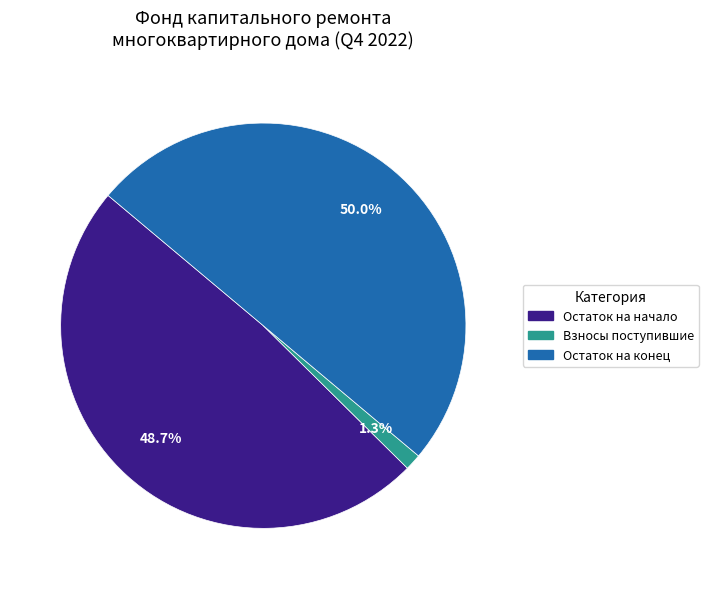

Does Взносы поступившие account for over 50% of the chart?

No